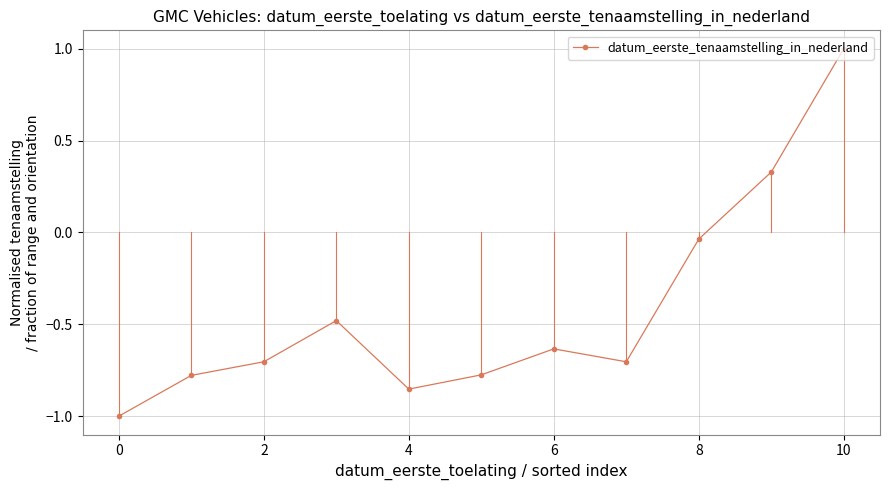

Is this an area chart (filled region under the line)?

No